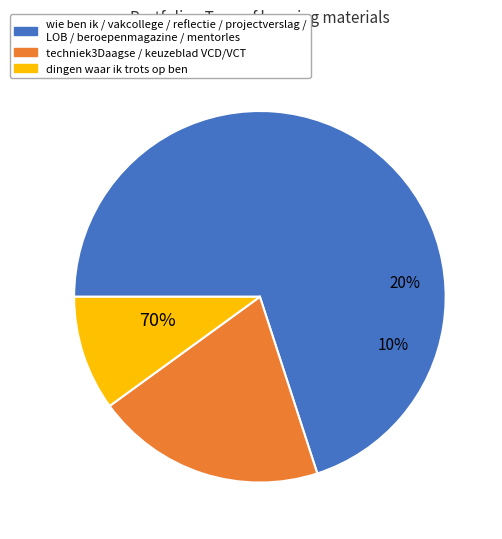

Is it true that dingen waar ik trots op ben is 10% of the pie?

True